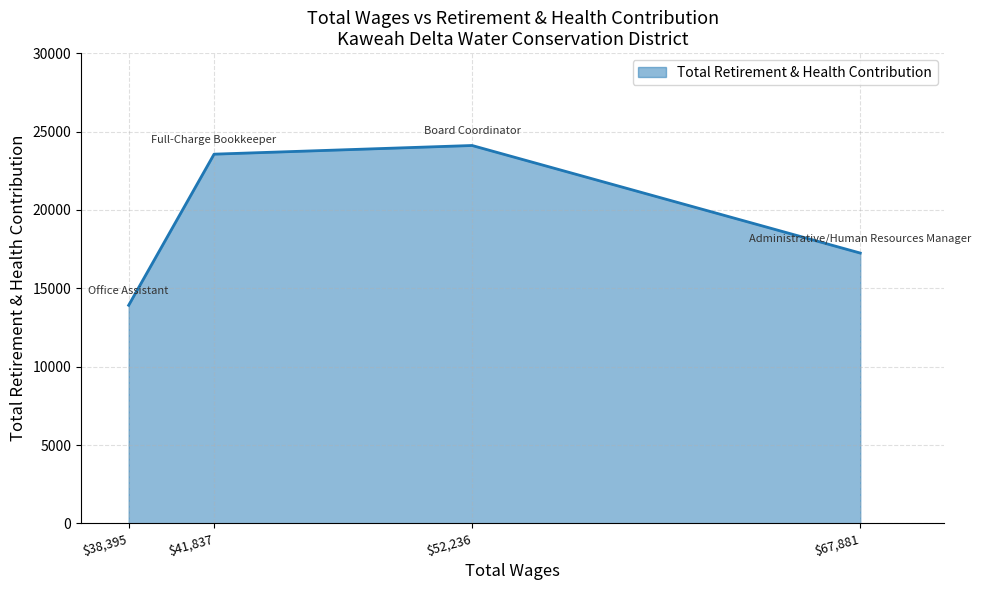

True or false: the data shows 17246 at $67,881.

True